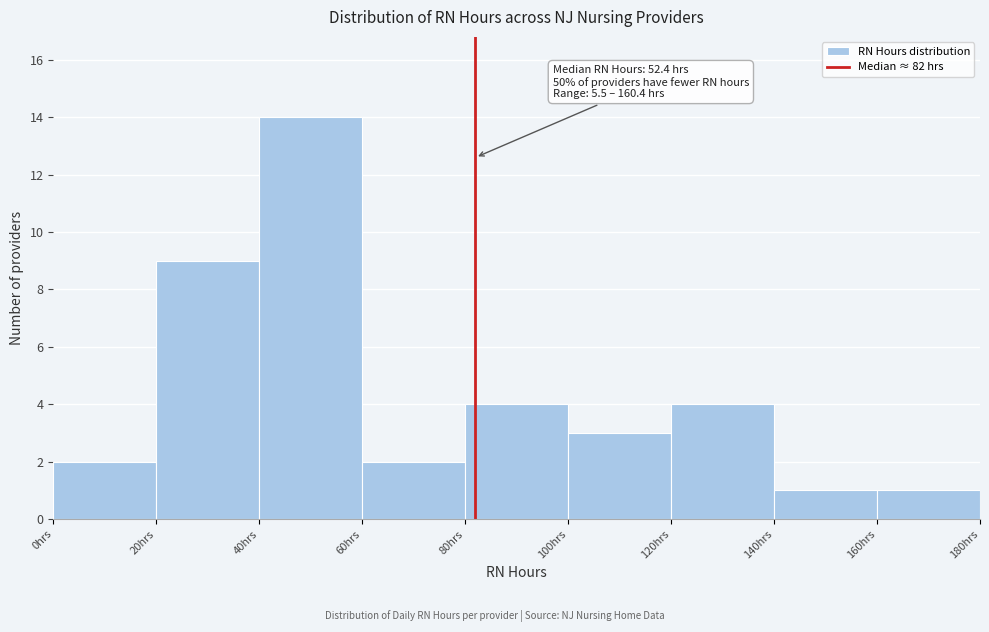

Which range on the x-axis has the tallest bar?

40 to 60